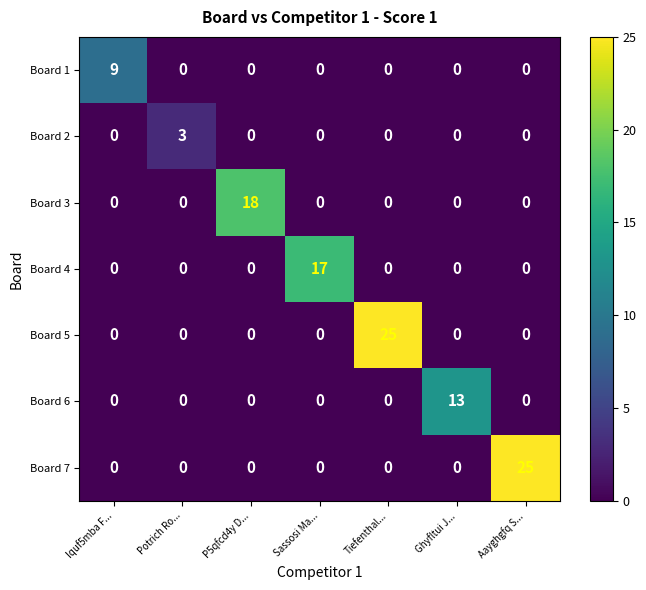

Which series changed the most between Iquf5mba F... and Ghyfltui J...?

Board 6